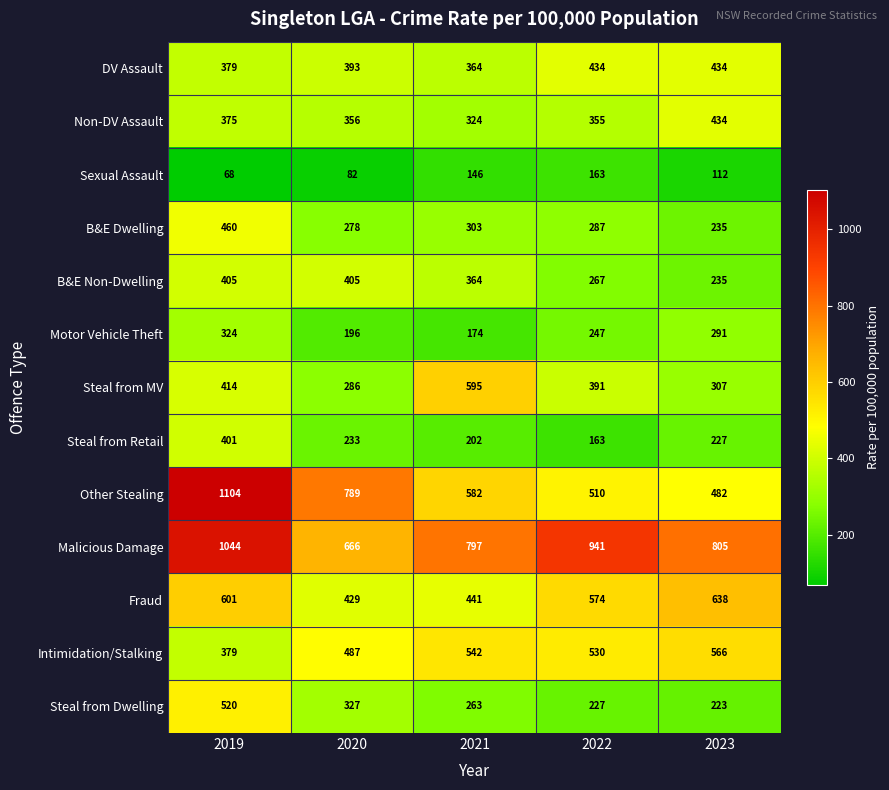

What is the sum of the Fraud values at 2021 and 2019?

1042